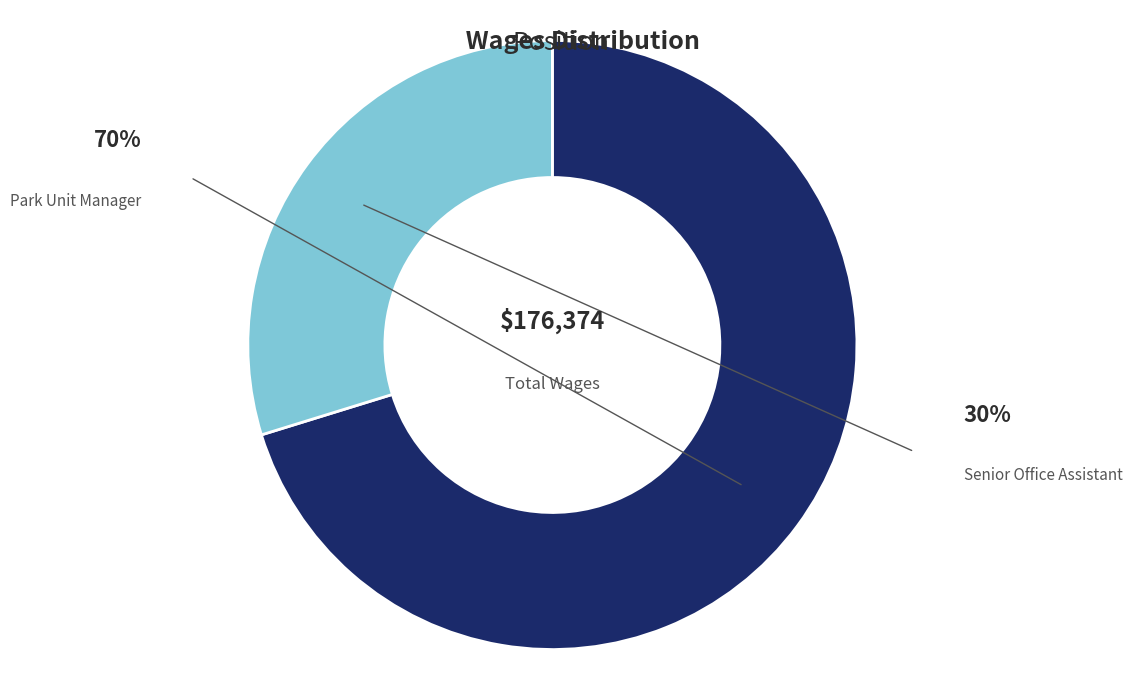

Which slice is the largest?

Park Unit Manager